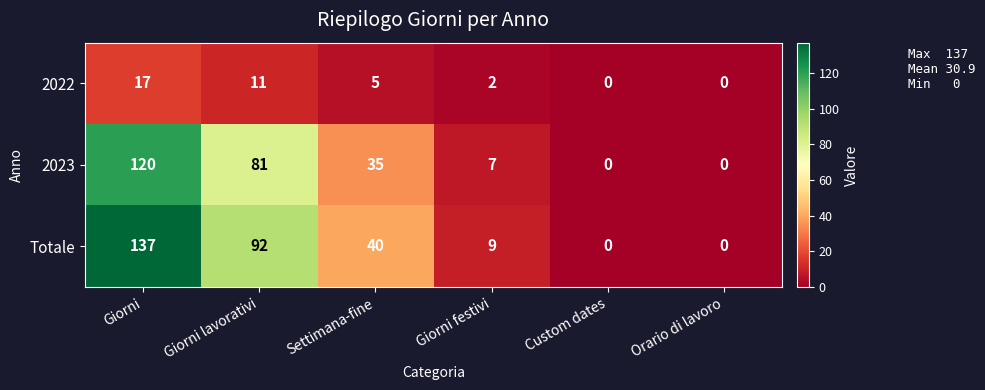

The 2023 series shows 7 at Giorni festivi. True or false?

True